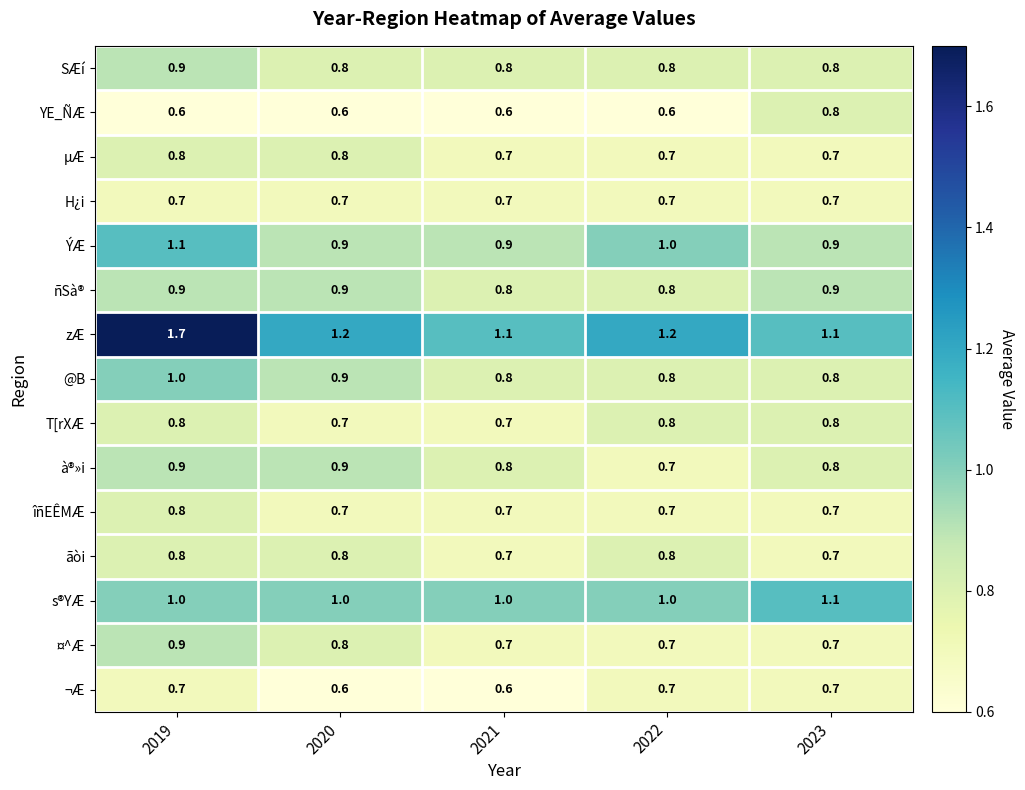

How many µÆ values are between 0 and 1?

5